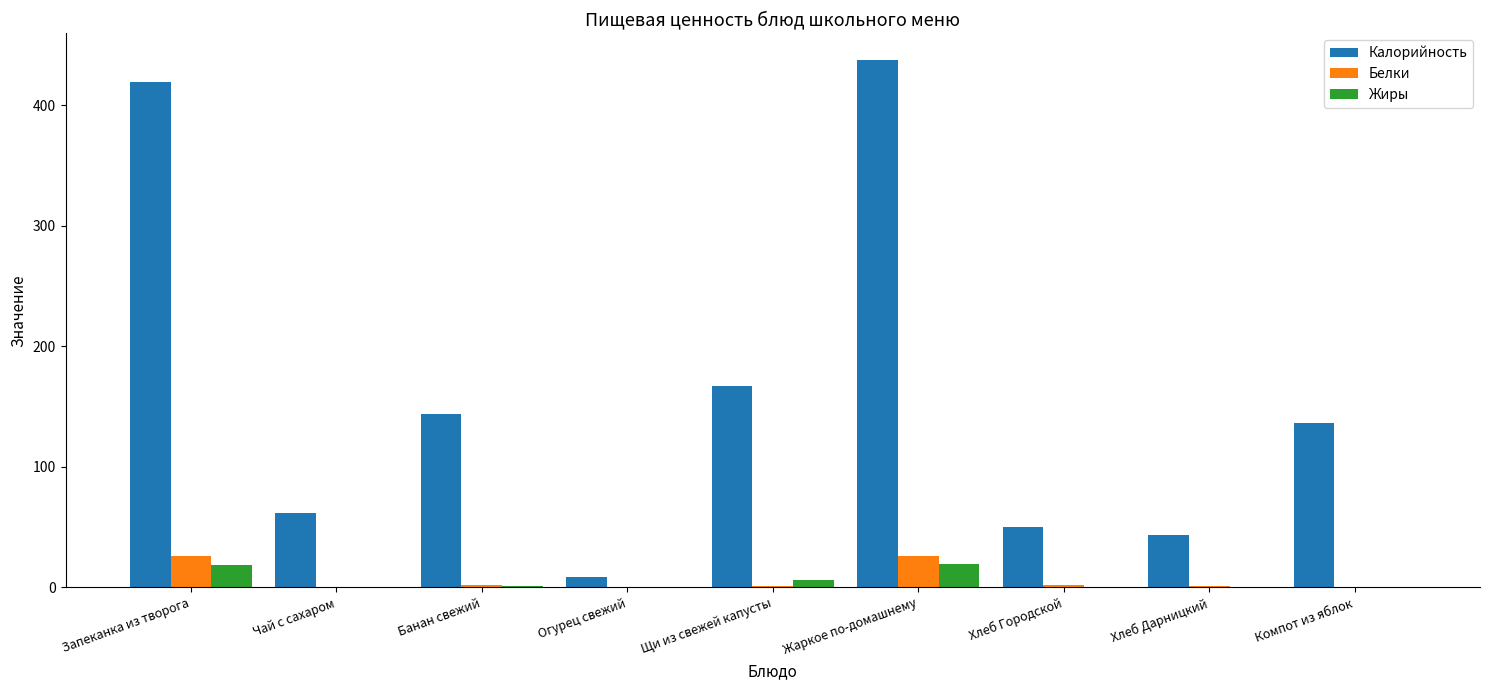

Count the number of data series in this chart.

3